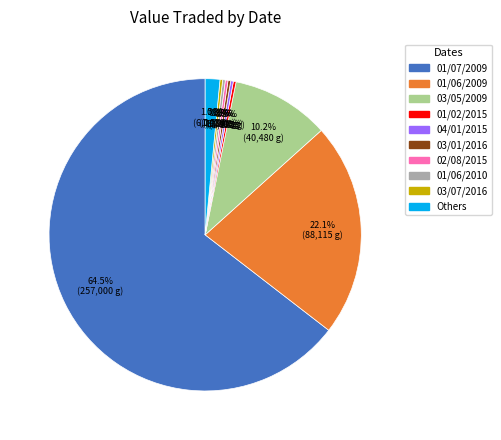

Is there a majority slice in this chart?

Yes